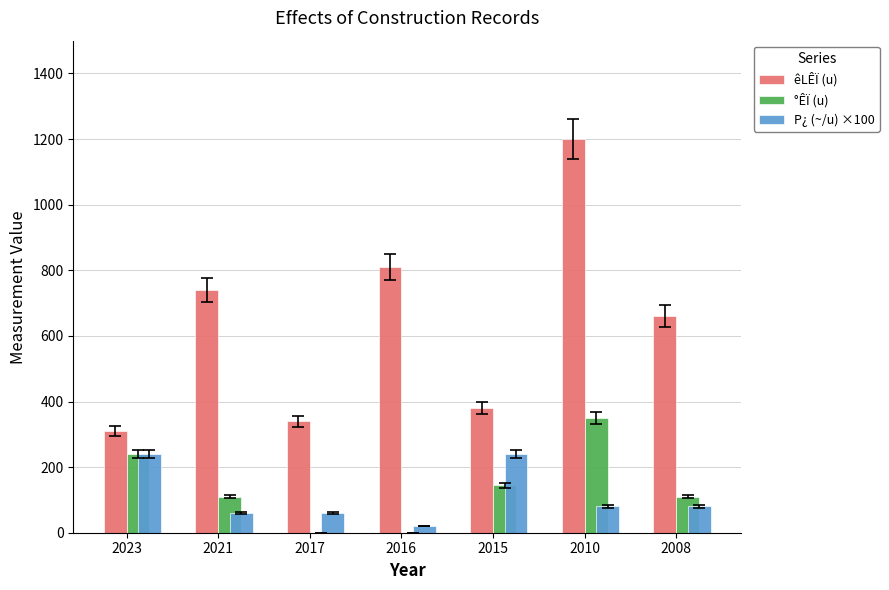

What is the highest value of the °ÊÏ (u) series?

350